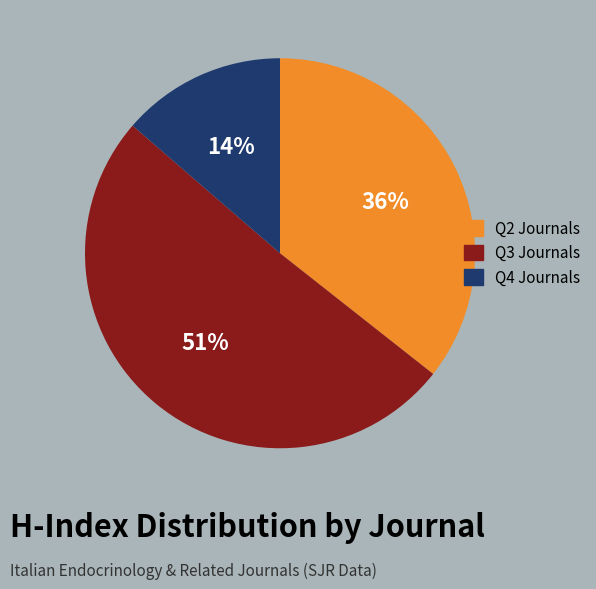

Count the number of slices in the pie.

3